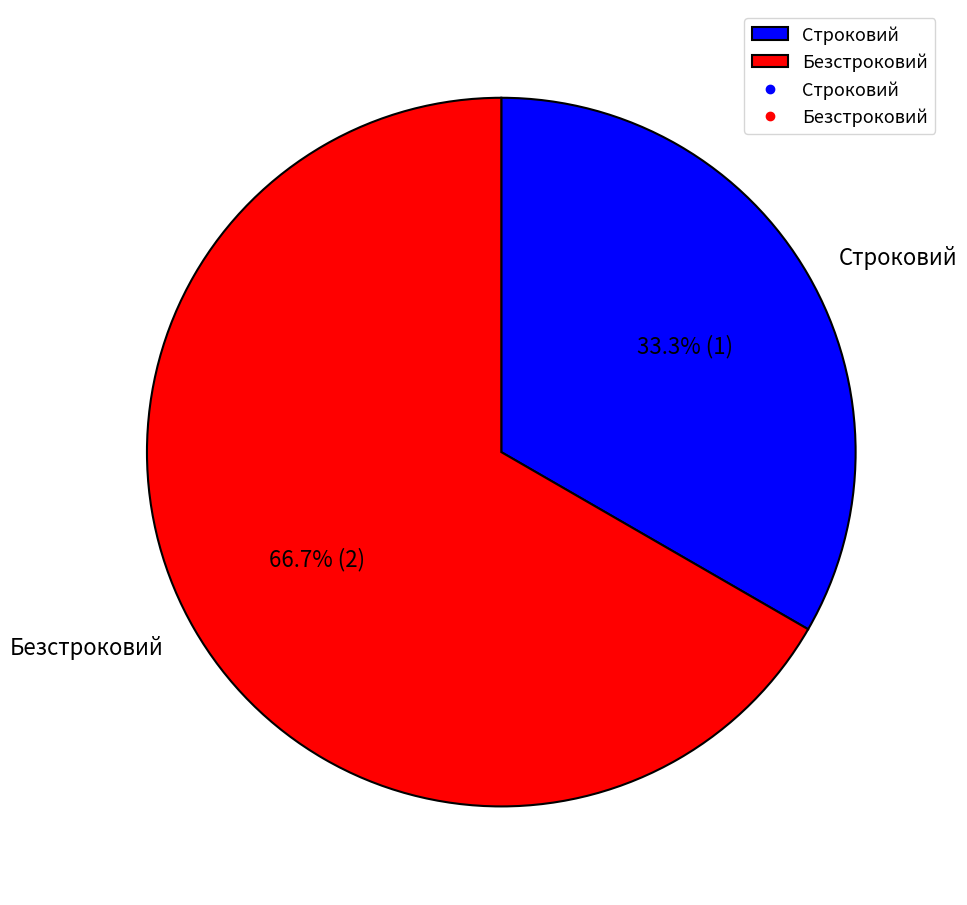

To the nearest percent, what is the difference between the largest and smallest slice percentages?

33%